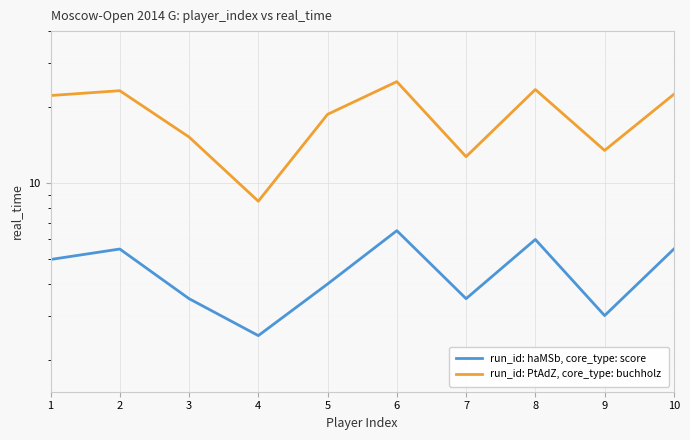

What is the value of the run_id: PtAdZ, core_type: buchholz point at the 10th from the left?

22.5